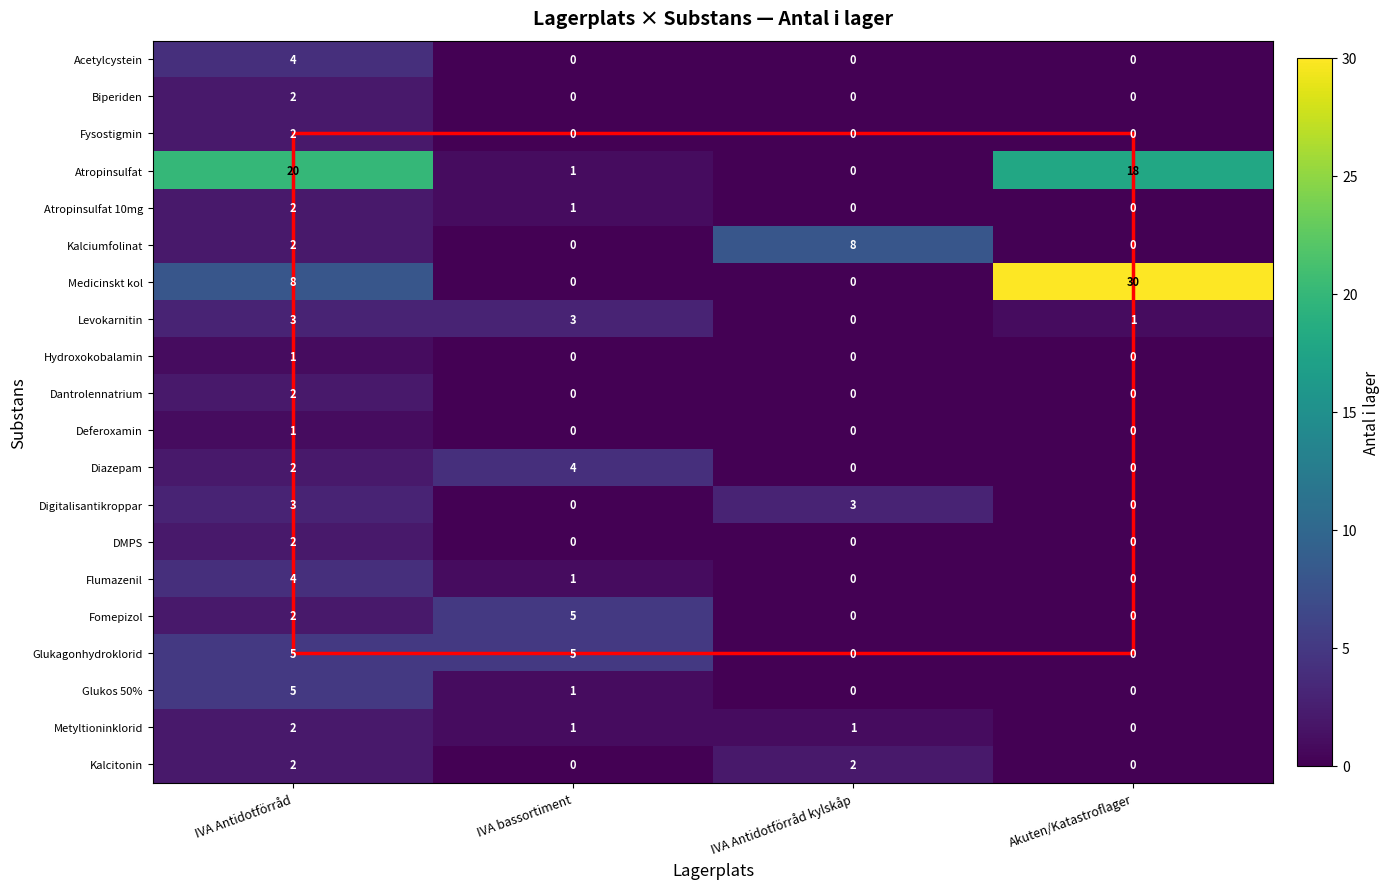

At which category is the sum across all series the highest?

IVA Antidotförråd